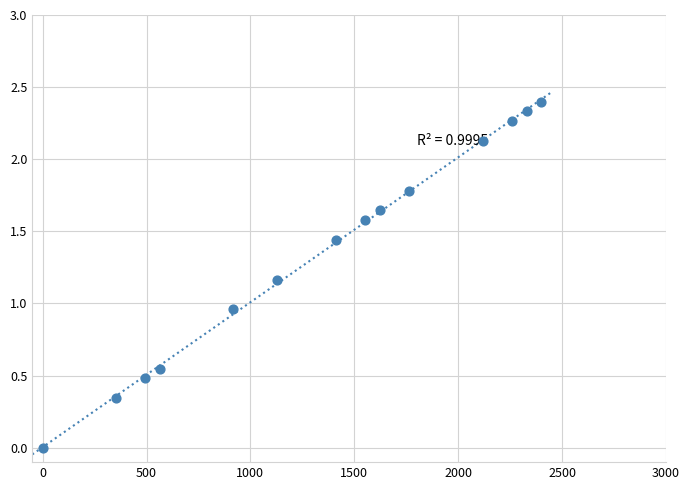

Count the number of points in this scatter plot.

14